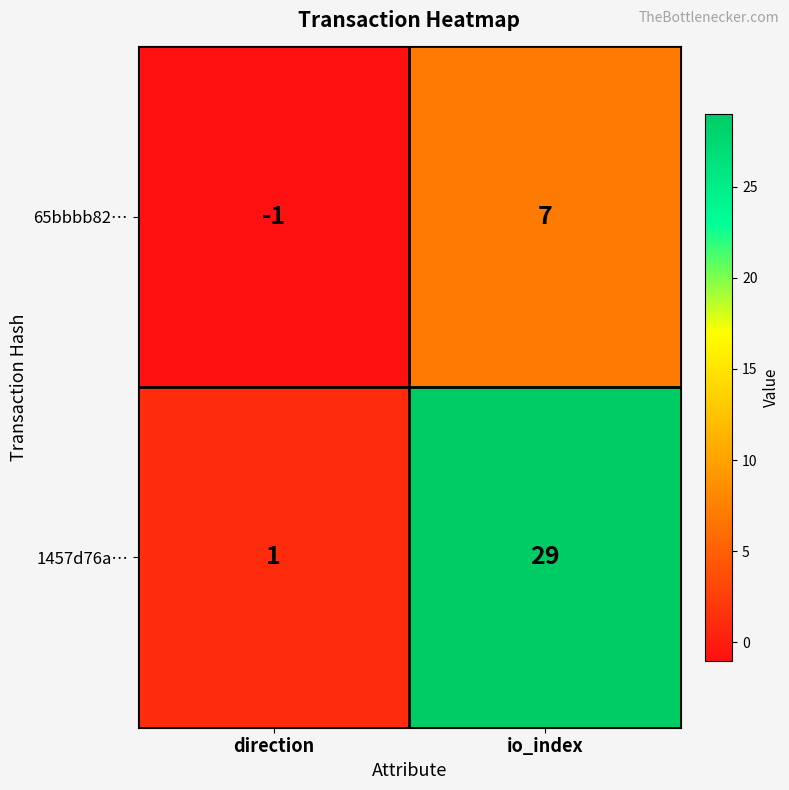

What is the sum of the 65bbbb82… values at direction and io_index?

6